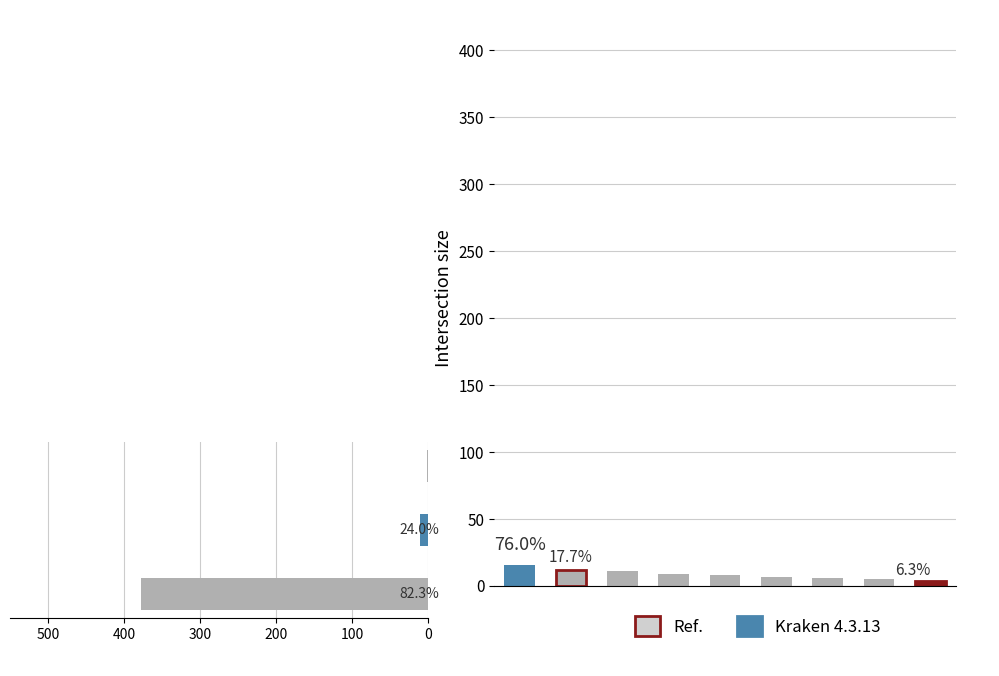

At how many categories does at least one series exceed 1?

9